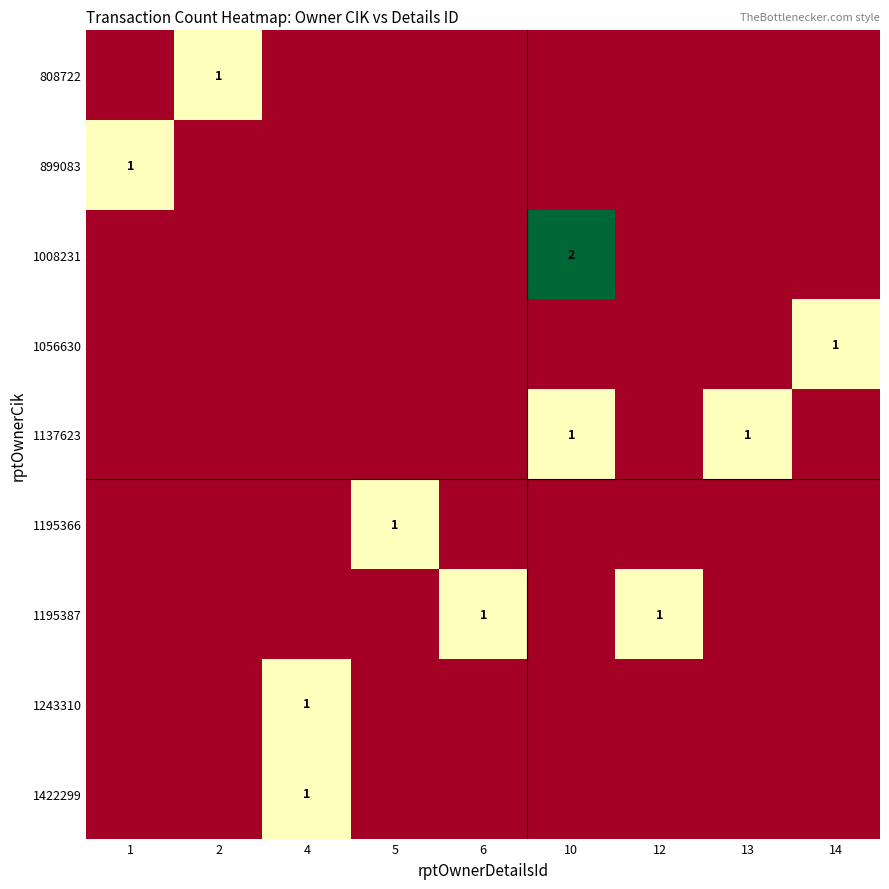

The value of 899083 at 1 is 1. True or false?

True